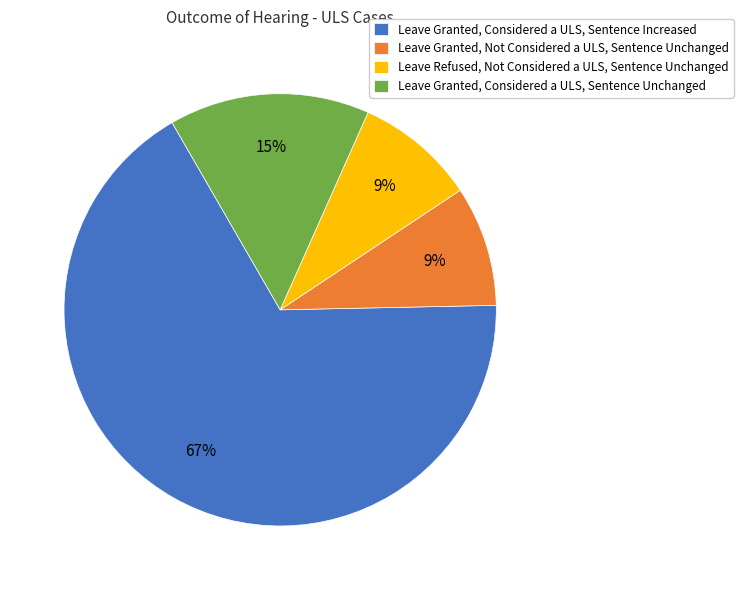

Which category has the biggest portion of the pie?

Leave Granted, Considered a ULS, Sentence Increased